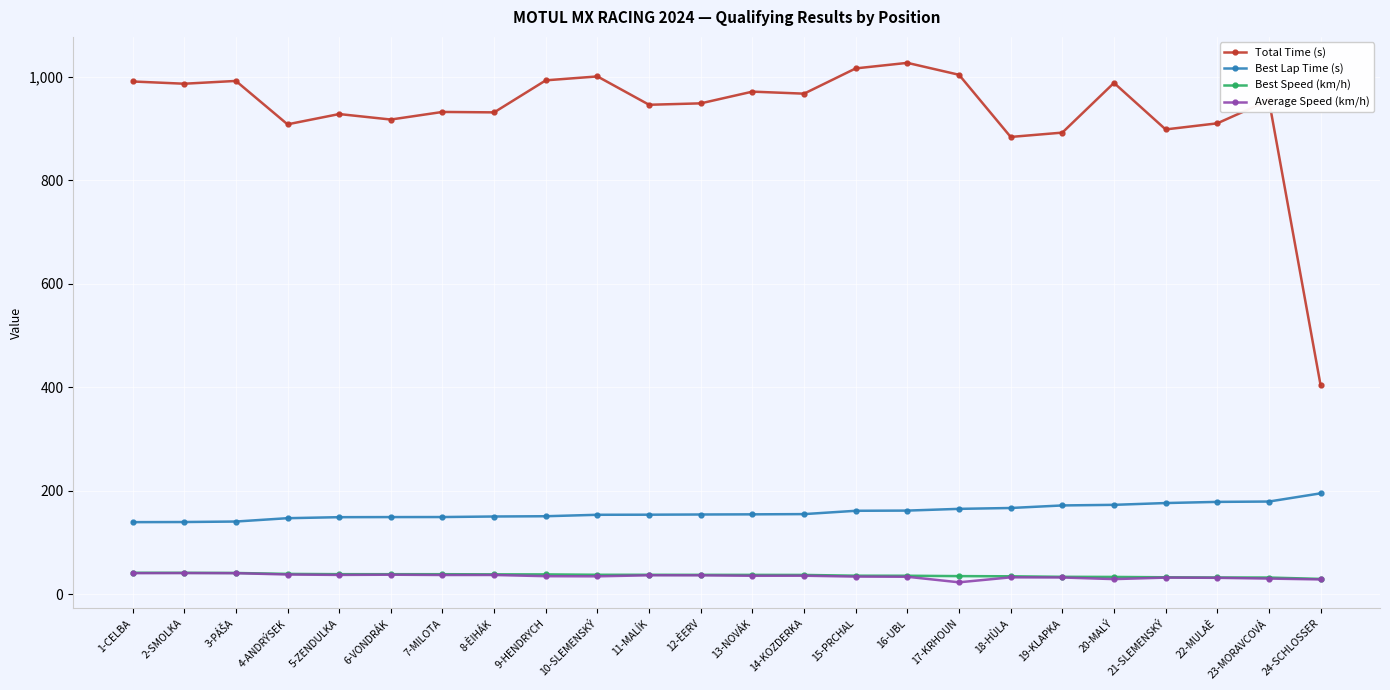

Which series has the largest total across all categories?

Total Time (s)